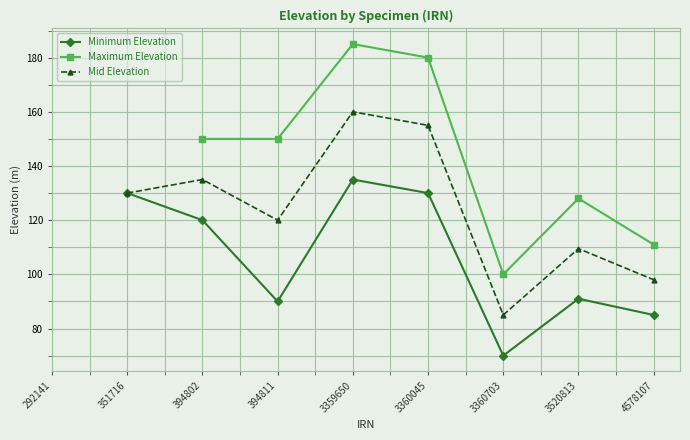

Is this an area chart (filled region under the line)?

No